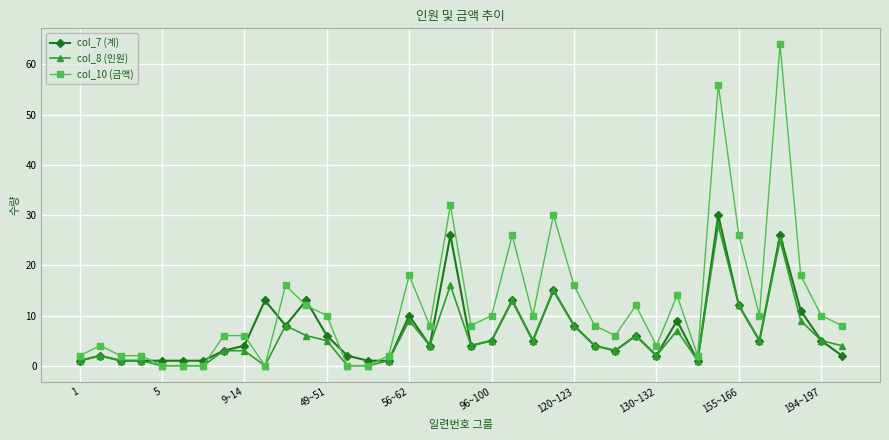

True or false: col_8 (인원) has more than 2 points higher than both neighbors.

True